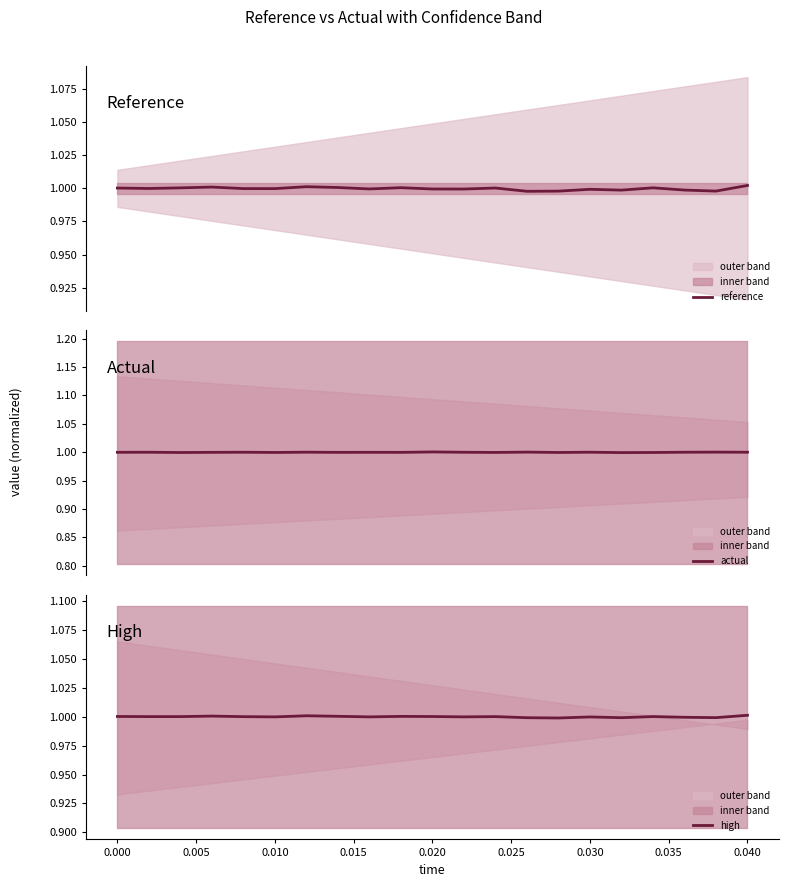

Is it true that high equals 1.0 at 0.030?

True